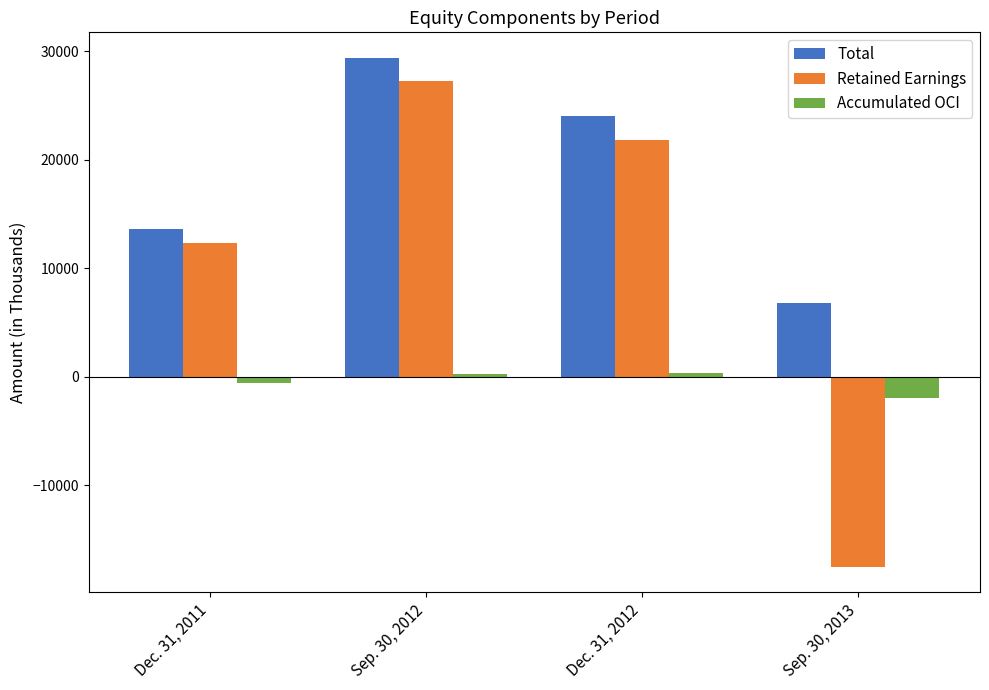

What is the smallest value displayed?

-17541